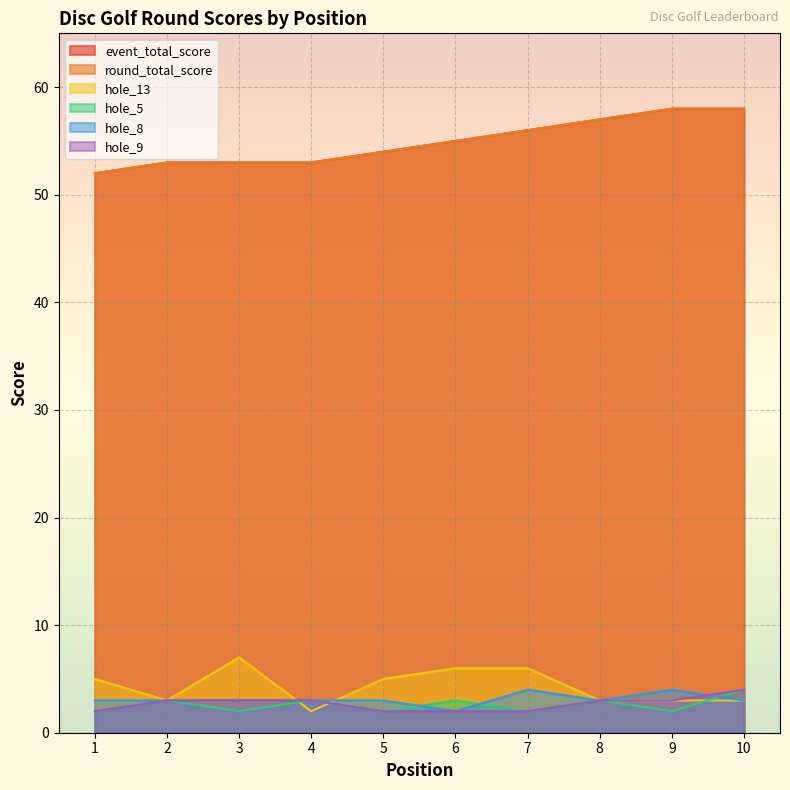

Does the chart display data point markers on the line(s)?

No